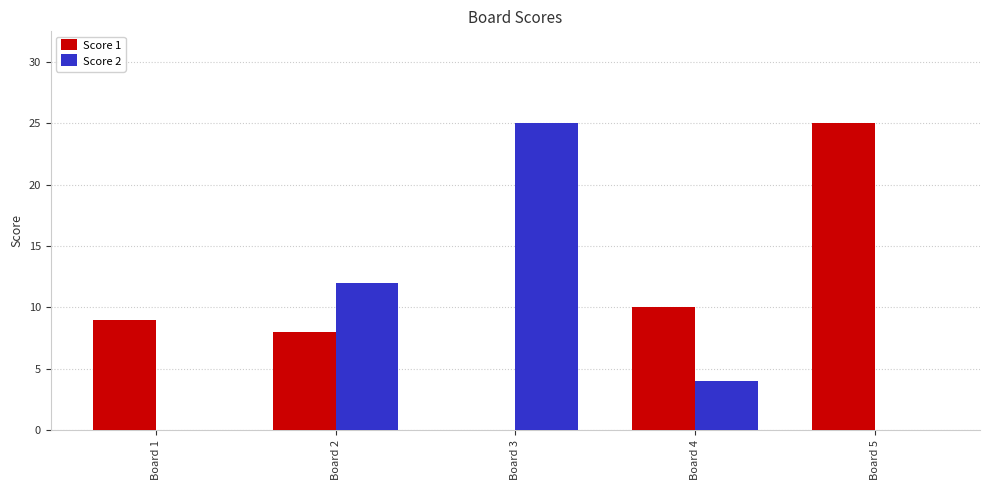

How many groups of bars are there?

5